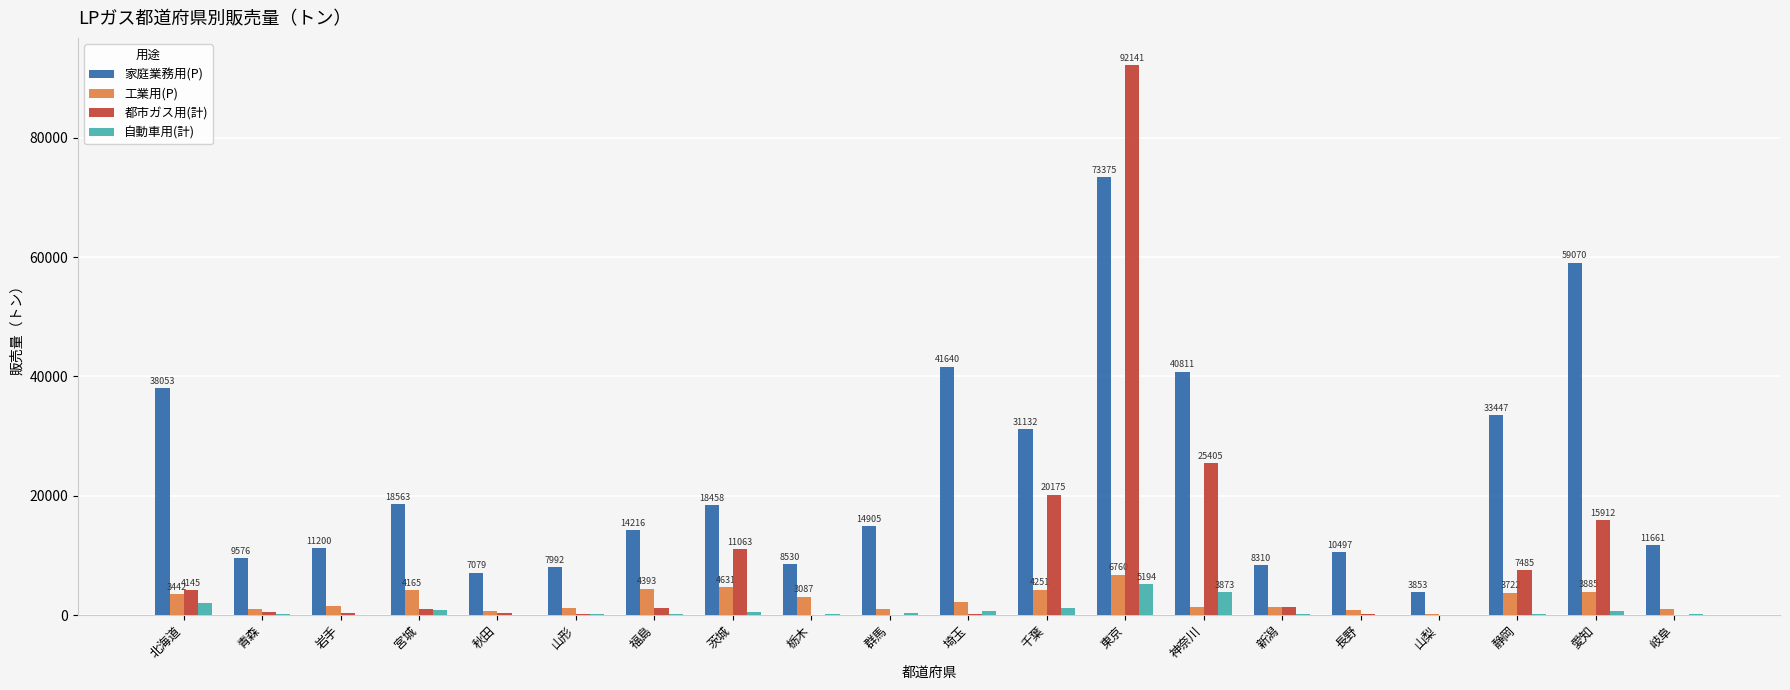

At which category is the sum across all series the highest?

東京